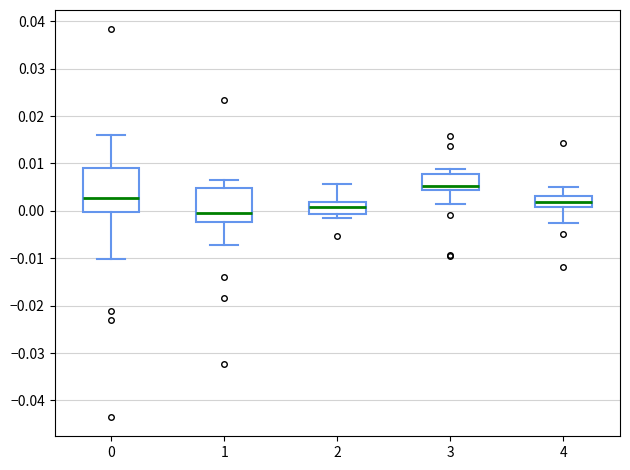

Comparing the boxes themselves (not the whiskers), which one is the tallest?

0